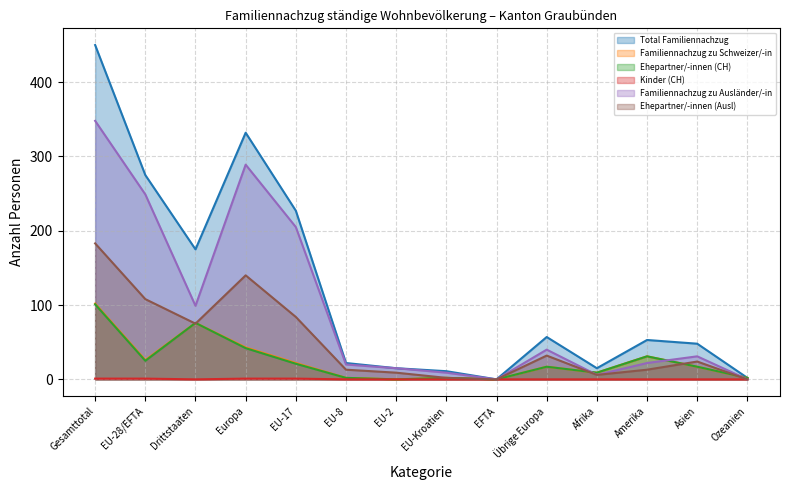

True or false: Kinder (CH) has more than 2 points higher than both neighbors.

False